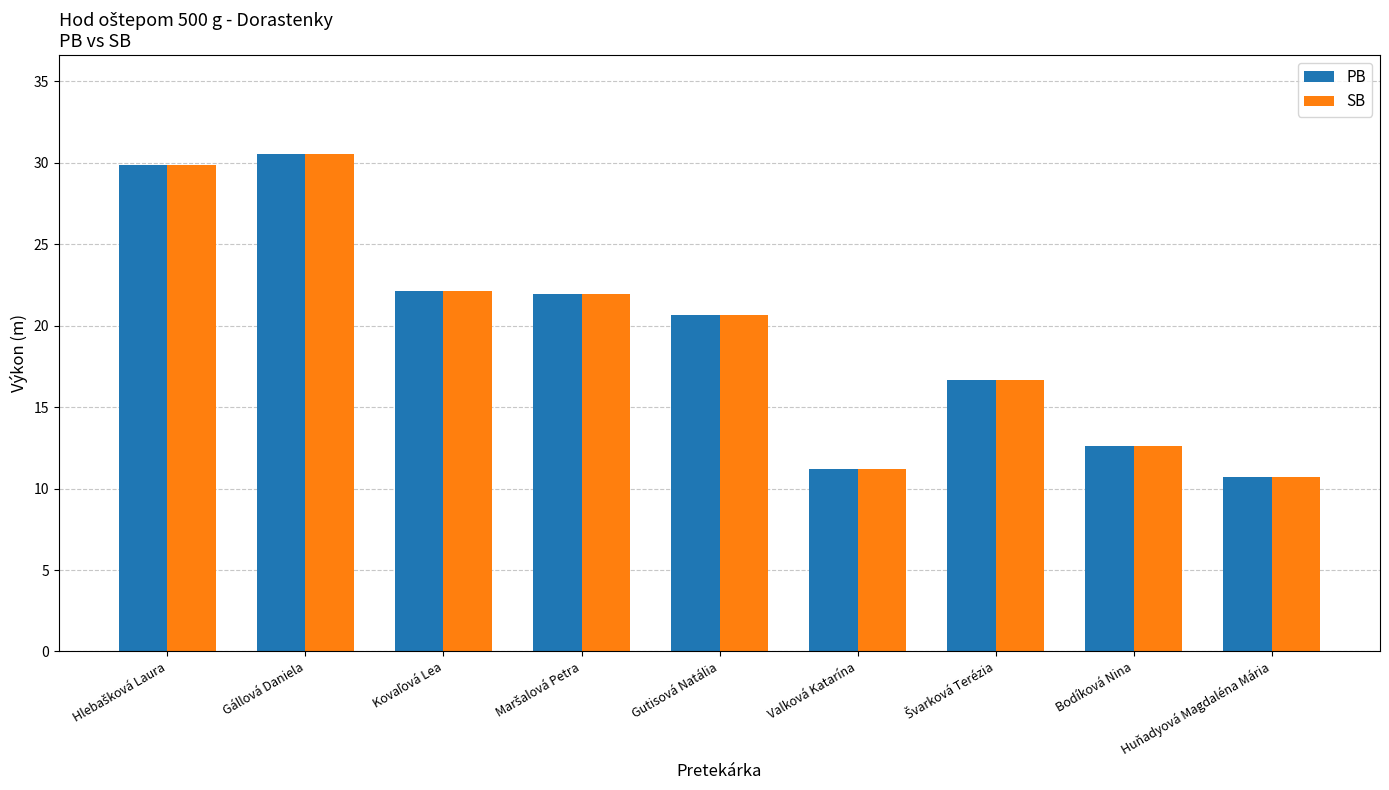

At which category is the sum across all series the highest?

Gállová Daniela